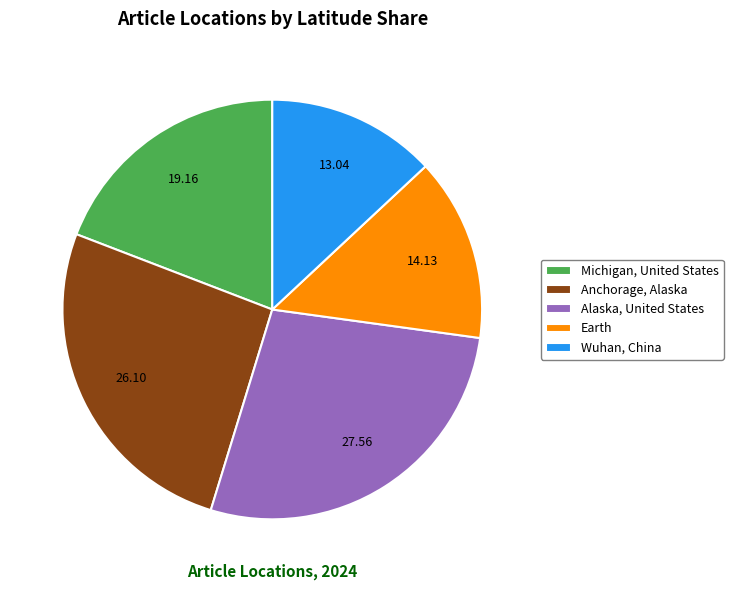

Is there a majority slice in this chart?

No